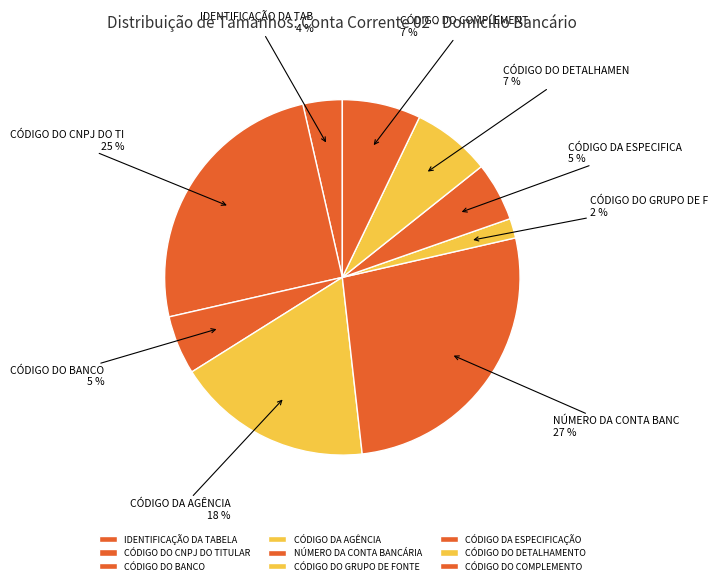

How many slices are in this pie chart?

9